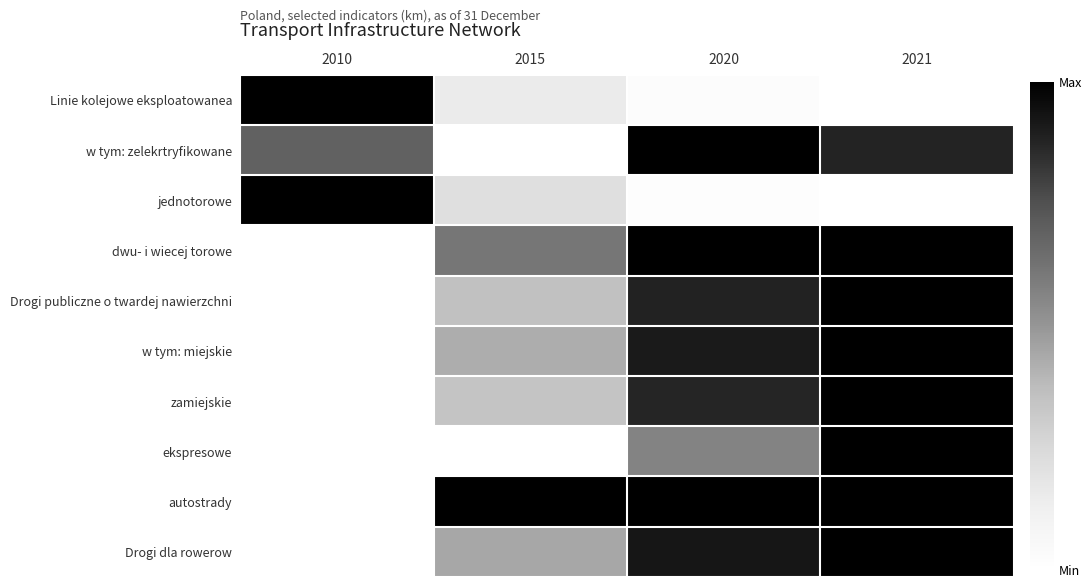

Reading left to right, list all the values displayed in this chart.

Linie kolejowe eksploatowanea: 2010=1.0	2015=0.1	2020=0.0	2021=0.0
w tym: zelekrtryfikowane: 2010=0.7	2015=0.0	2020=1.0	2021=0.9
jednotorowe: 2010=1.0	2015=0.2	2020=0.0	2021=0.0
dwu- i wiecej torowe: 2010=0.0	2015=0.6	2020=1.0	2021=1.0
Drogi publiczne o twardej nawierzchni: 2010=0.0	2015=0.4	2020=0.9	2021=1.0
w tym: miejskie: 2010=0.0	2015=0.4	2020=0.9	2021=1.0
zamiejskie: 2010=0.0	2015=0.3	2020=0.9	2021=1.0
ekspresowe: 2010=0.0	2015=0.0	2020=0.6	2021=1.0
autostrady: 2010=0.0	2015=1.0	2020=1.0	2021=1.0
Drogi dla rowerow: 2010=0.0	2015=0.4	2020=0.9	2021=1.0